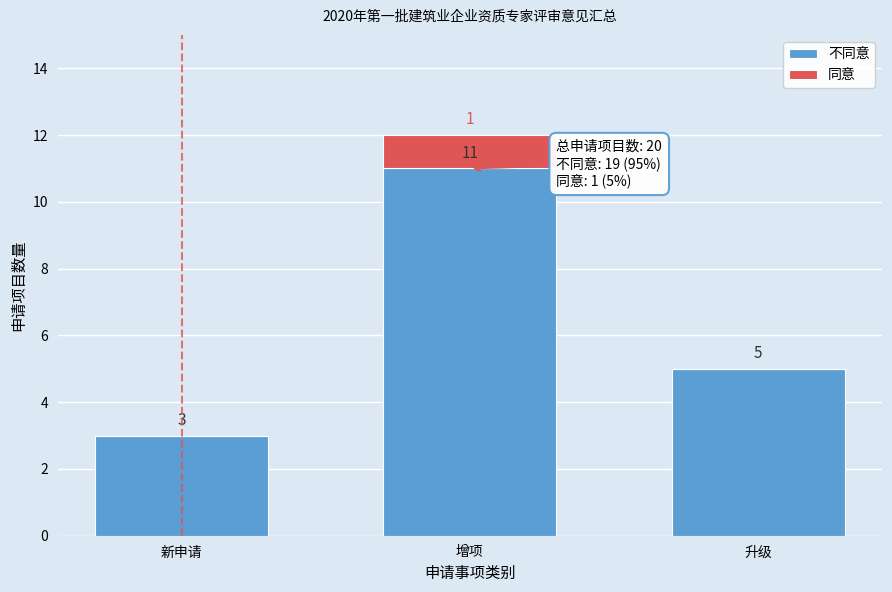

At which category is the sum across all series the highest?

增项